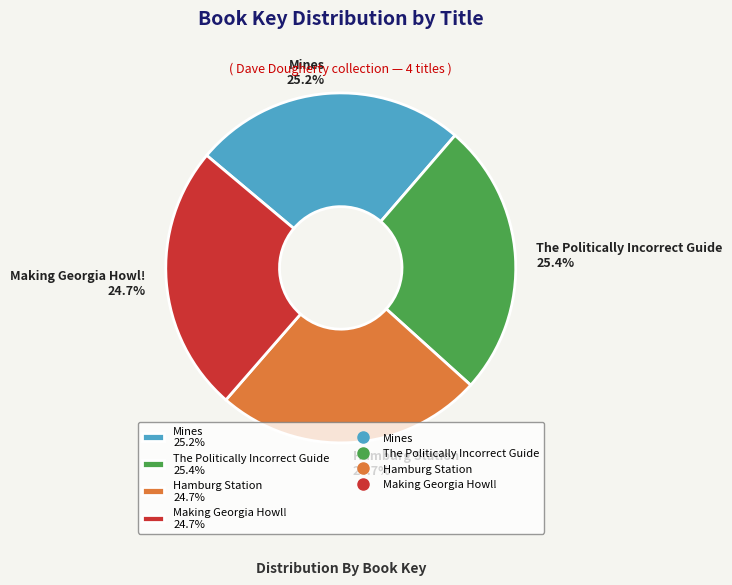

Between Making Georgia Howl! 24.7% and Mines 25.2%, which is larger?

Mines 25.2%